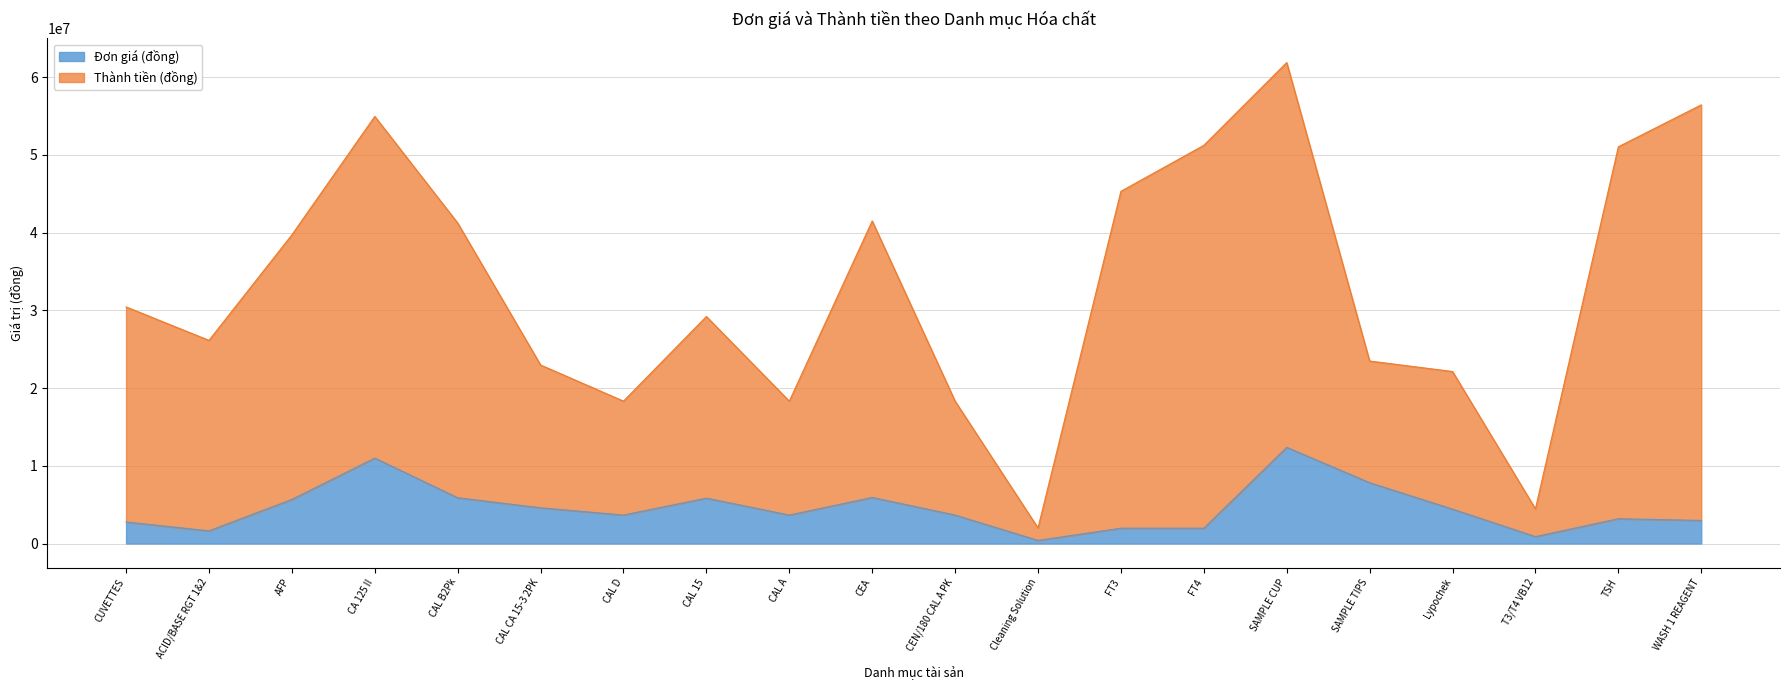

What is the greatest value displayed?

61875000